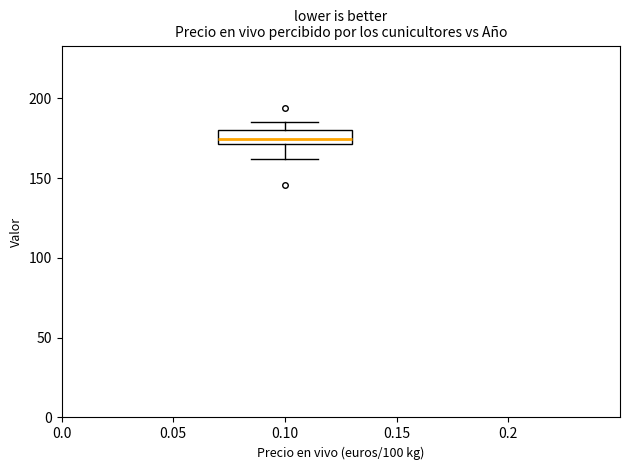

Transcribe this box plot: give where the median line is, the range the box spans, and where the two whiskers end, as read against the y-axis. The values are not printed on the chart, so give them approximately, as read against the axis.

median 175, box 170 to 180, whiskers 160 to 185